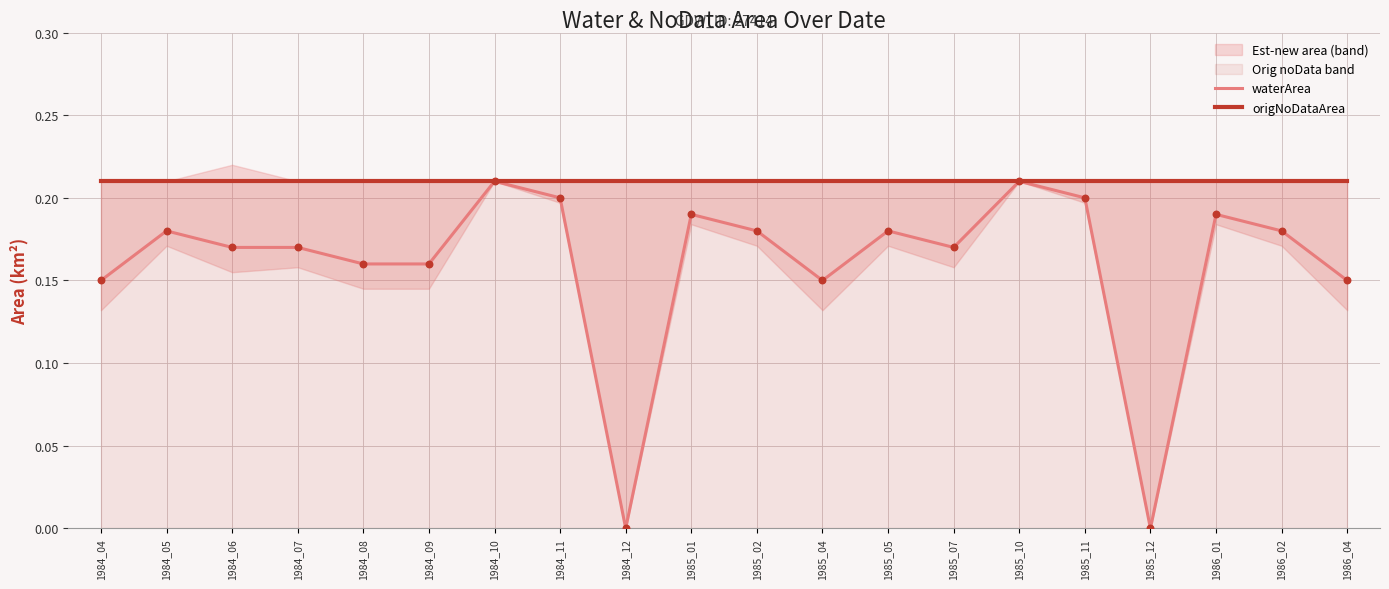

At which category is the sum across all series the highest?

1984_10